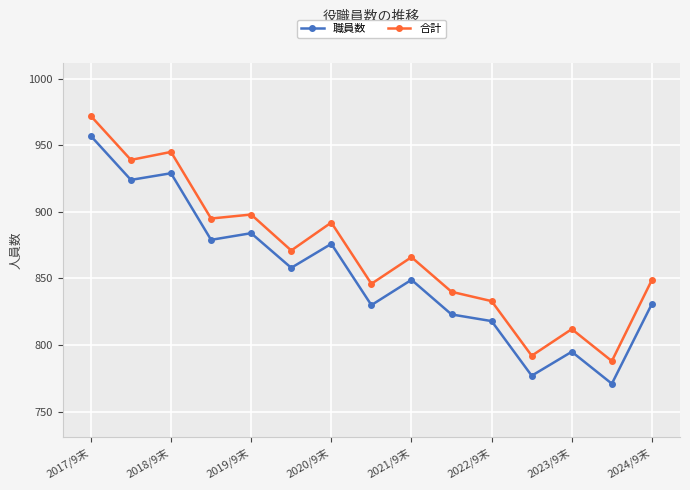

True or false: 合計 has more than 0 points higher than both neighbors.

True